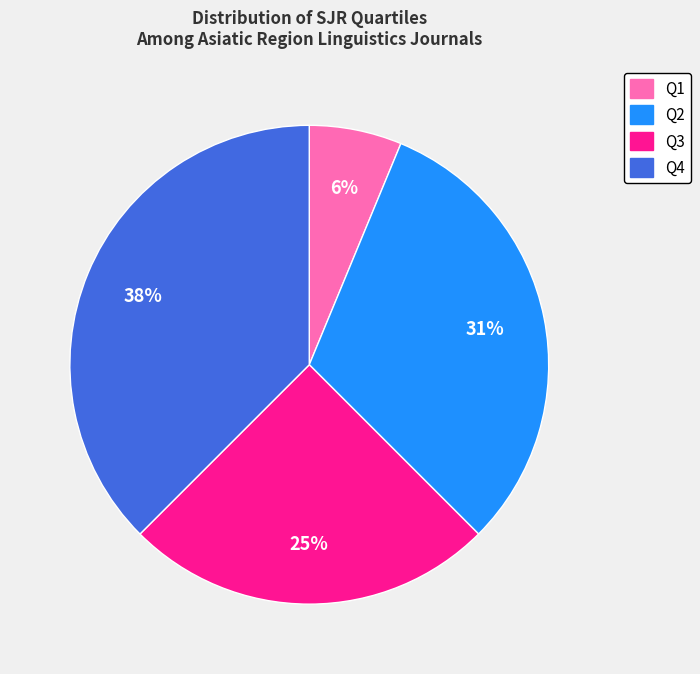

Is there any slice that represents more than half of the pie?

No